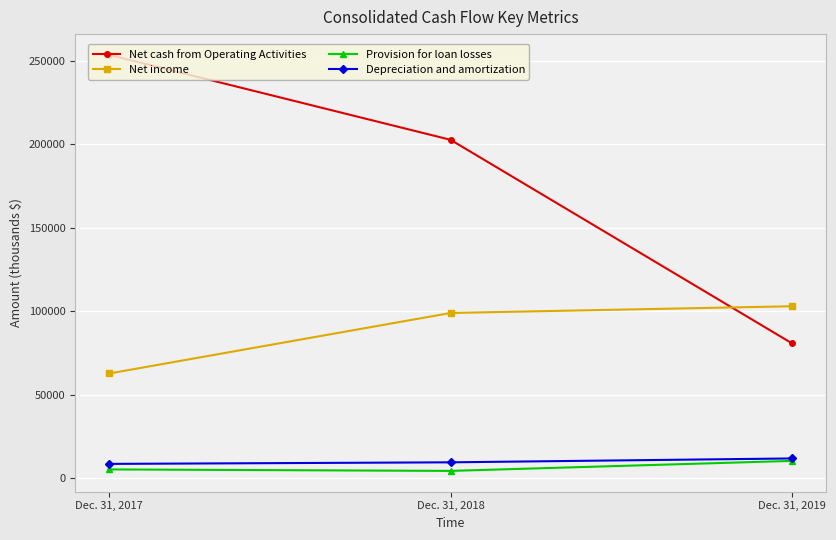

What value does the Net cash from Operating Activities series have at Dec. 31, 2018?

202547